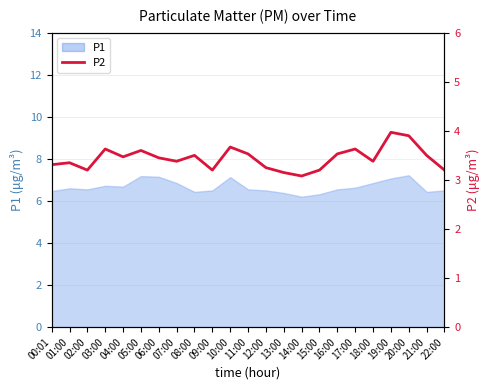

What is the difference between the values at 17:00 and 16:00?

0.1